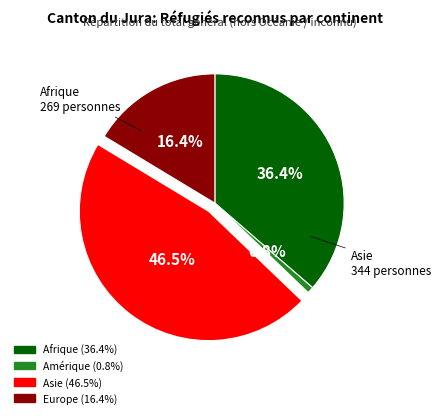

To the nearest percent, what is the average slice percentage?

25%